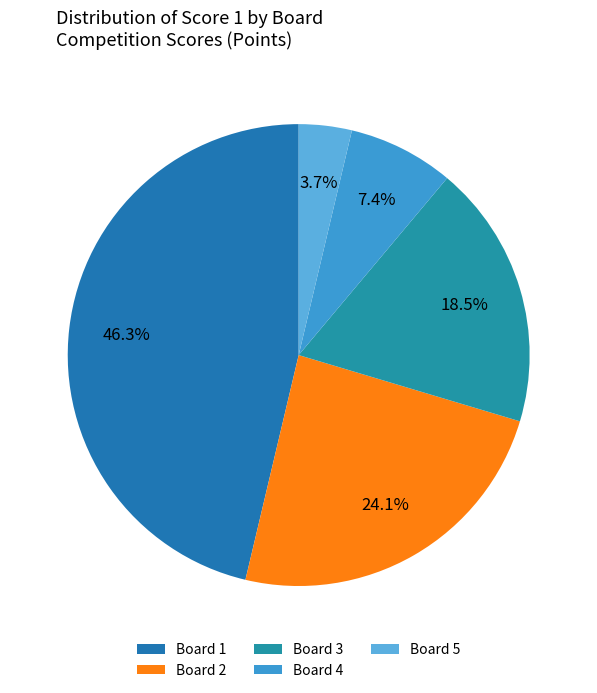

To the nearest percent, what is the combined percentage of Board 2 and Board 3?

43%